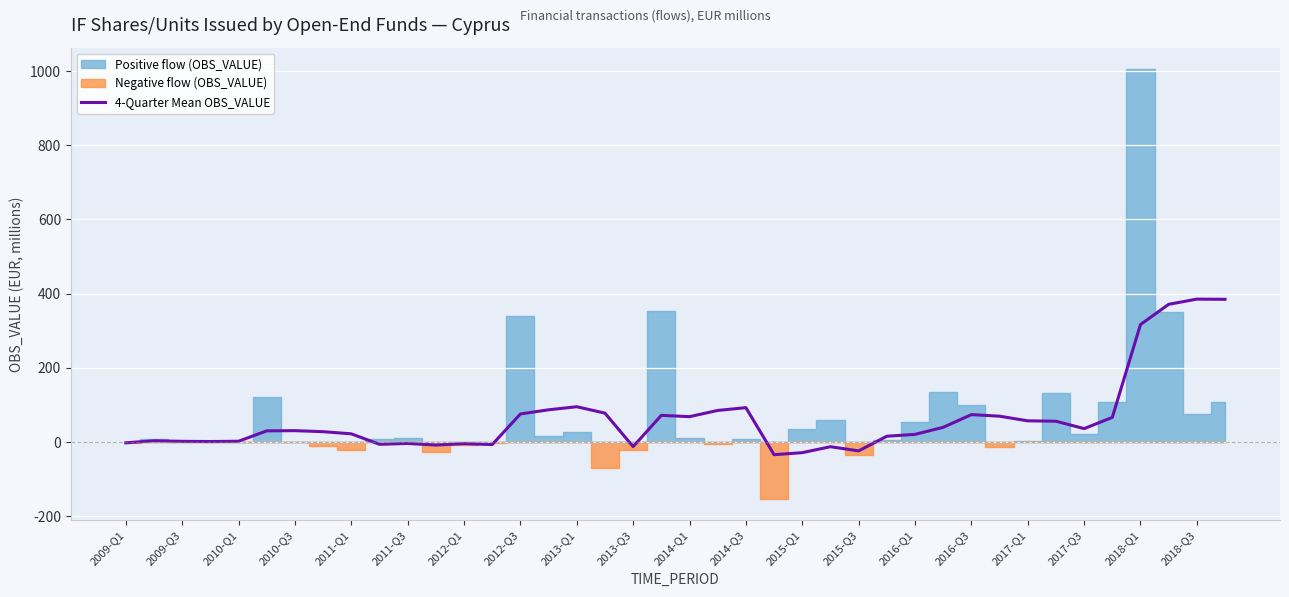

The value of 4-Quarter Mean OBS_VALUE at 2018-Q3 is 89.2. True or false?

False